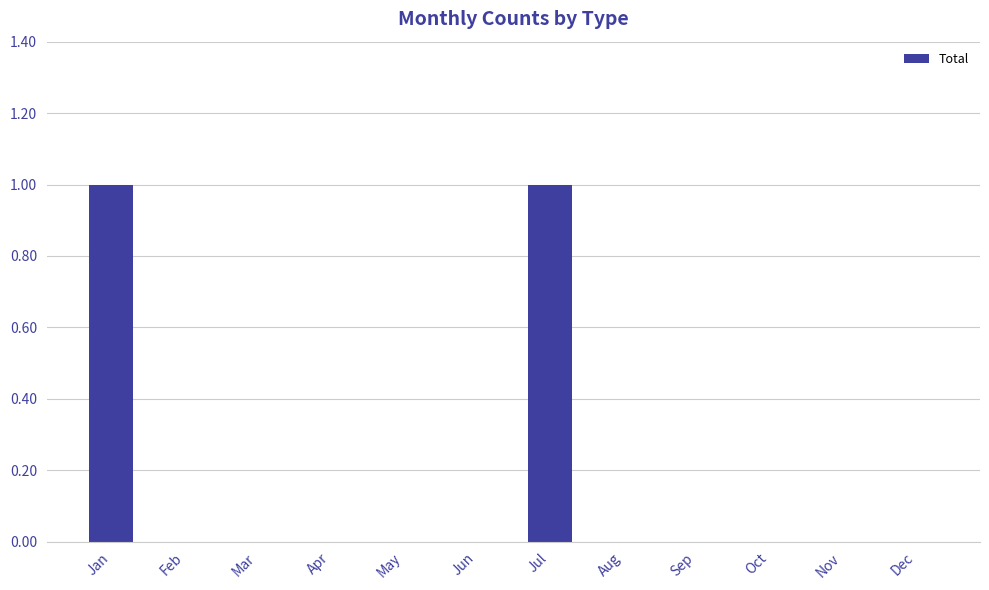

True or false: the data shows 0 at Dec.

True